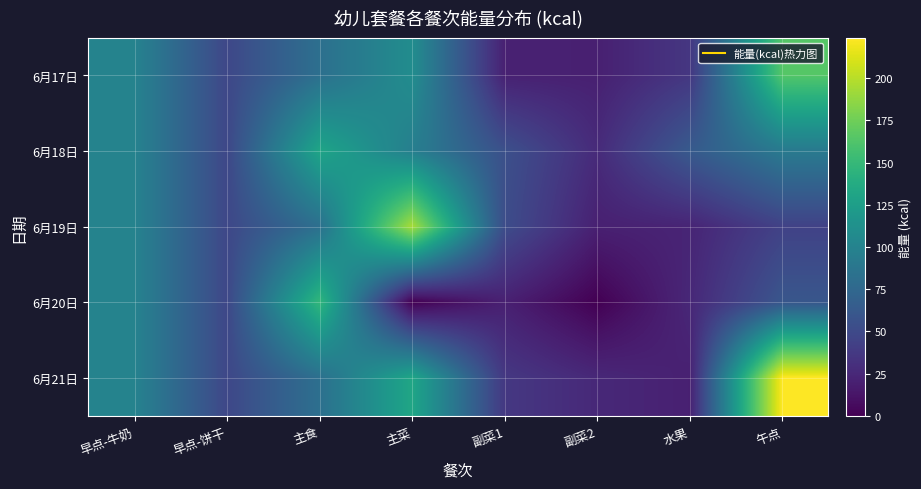

Which series has the largest total across all categories?

6月21日